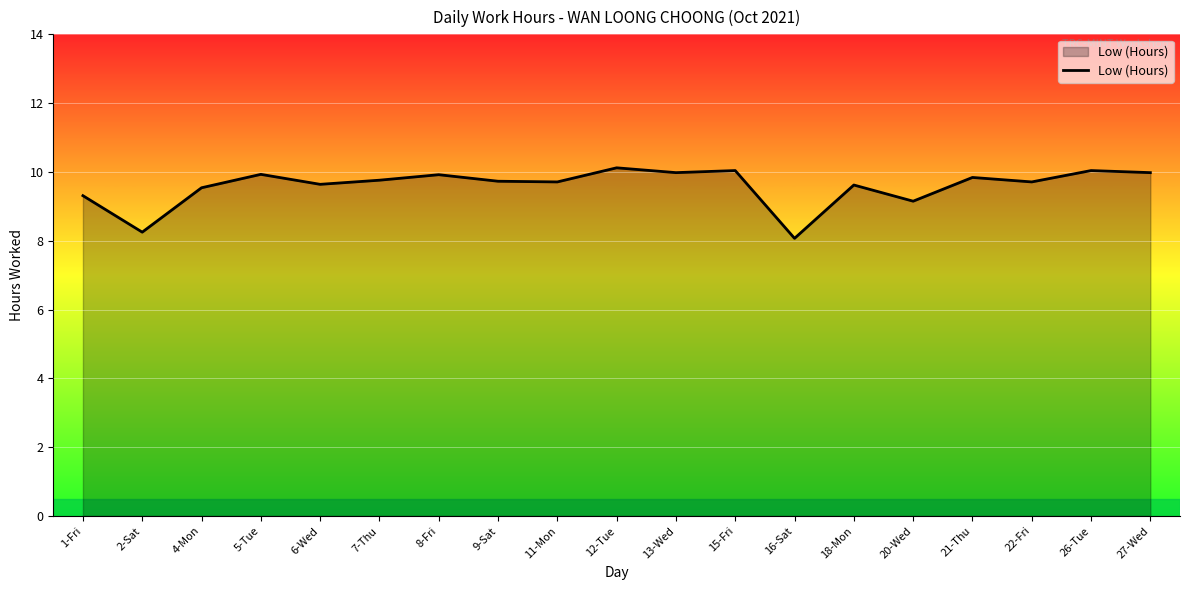

What is the minimum value shown in the chart?

8.1